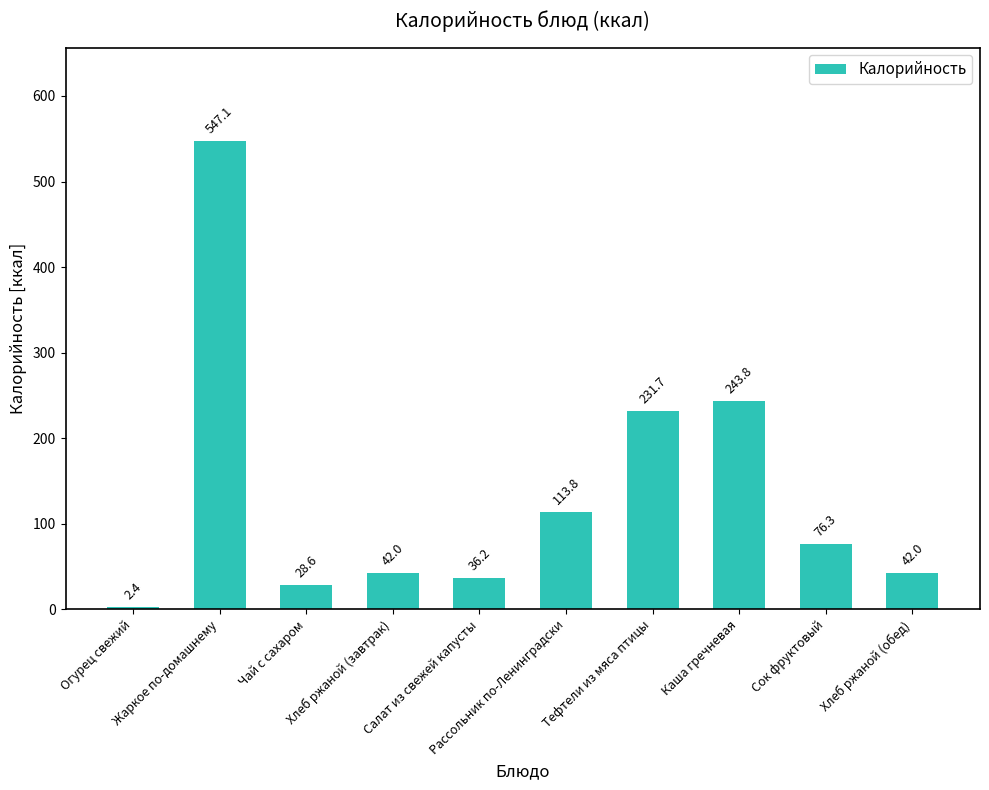

How many data points are above 76?

5